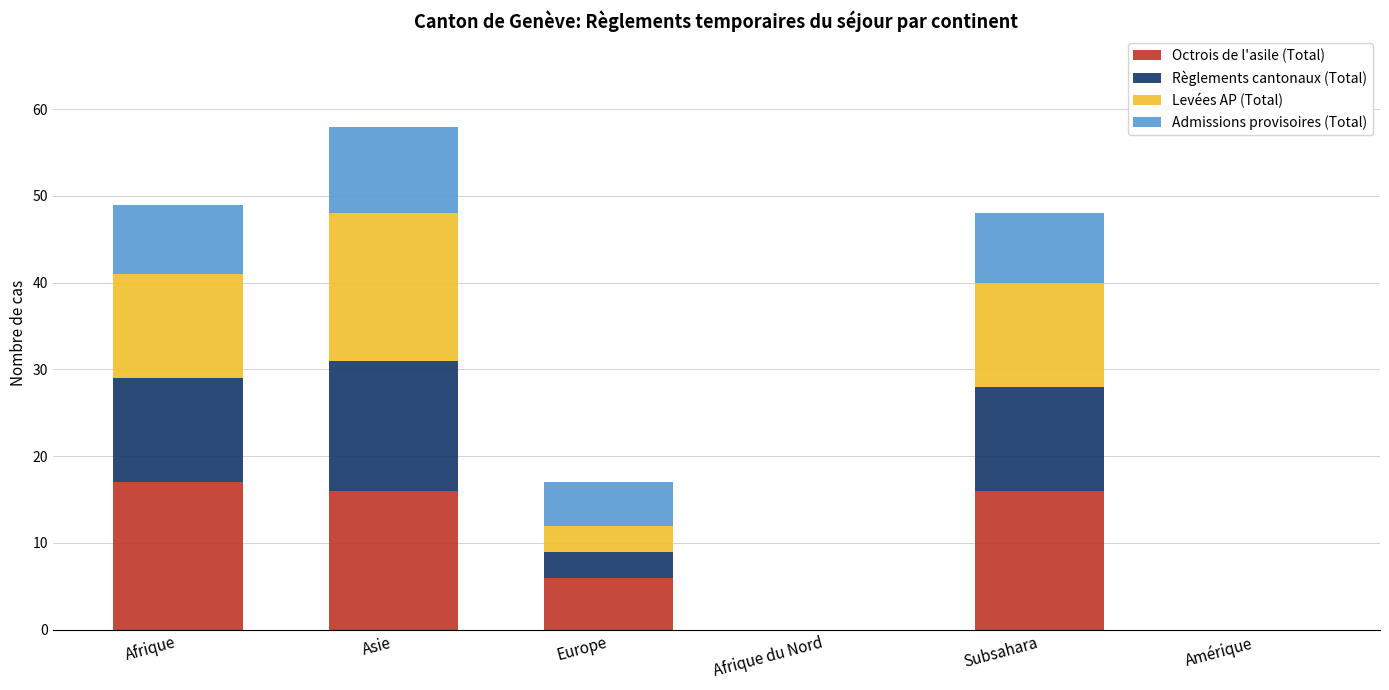

At which category is the sum across all series the highest?

Asie